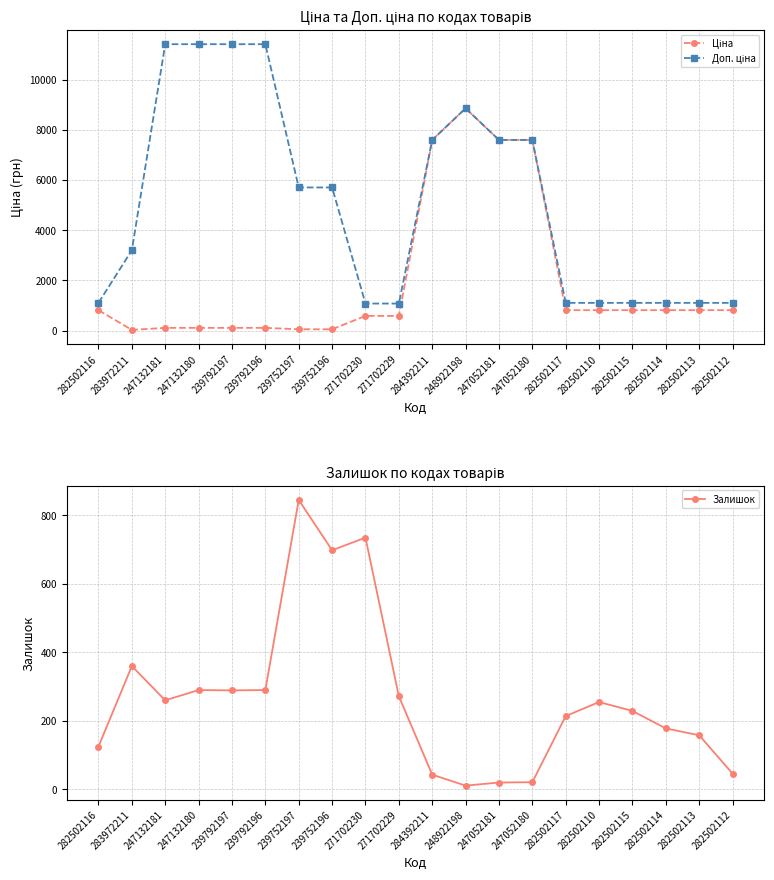

The value of Ціна at 283972211 is 32.0. True or false?

True